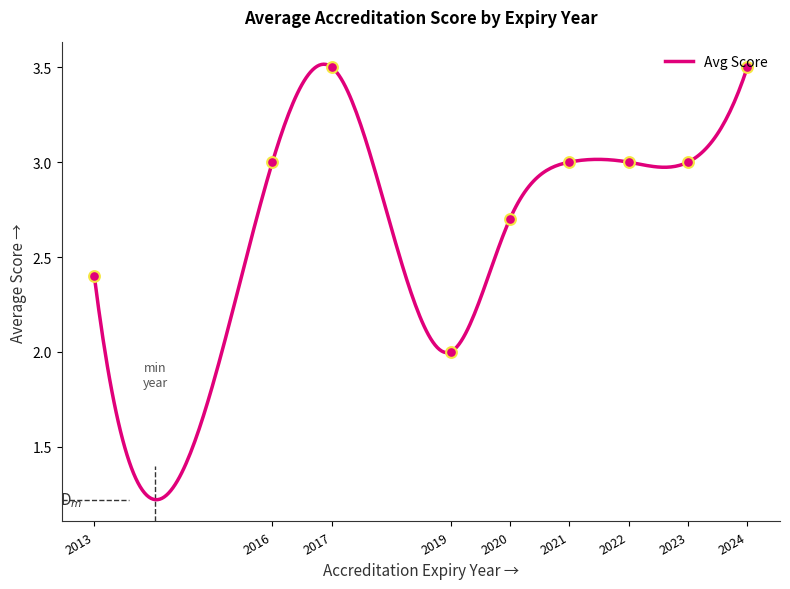

The Avg Score series shows 3.7 at 2013. True or false?

False